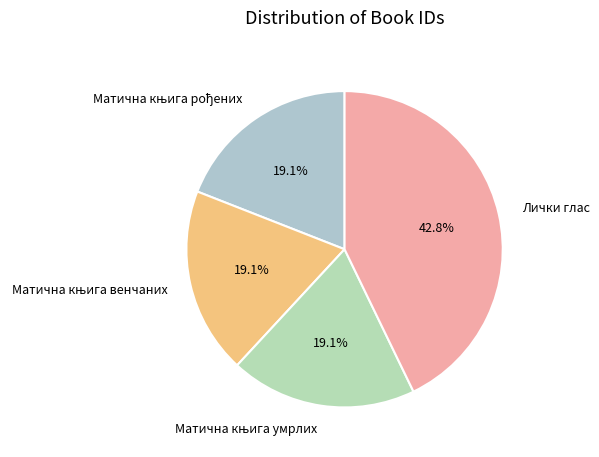

How many segments does this pie chart have?

4